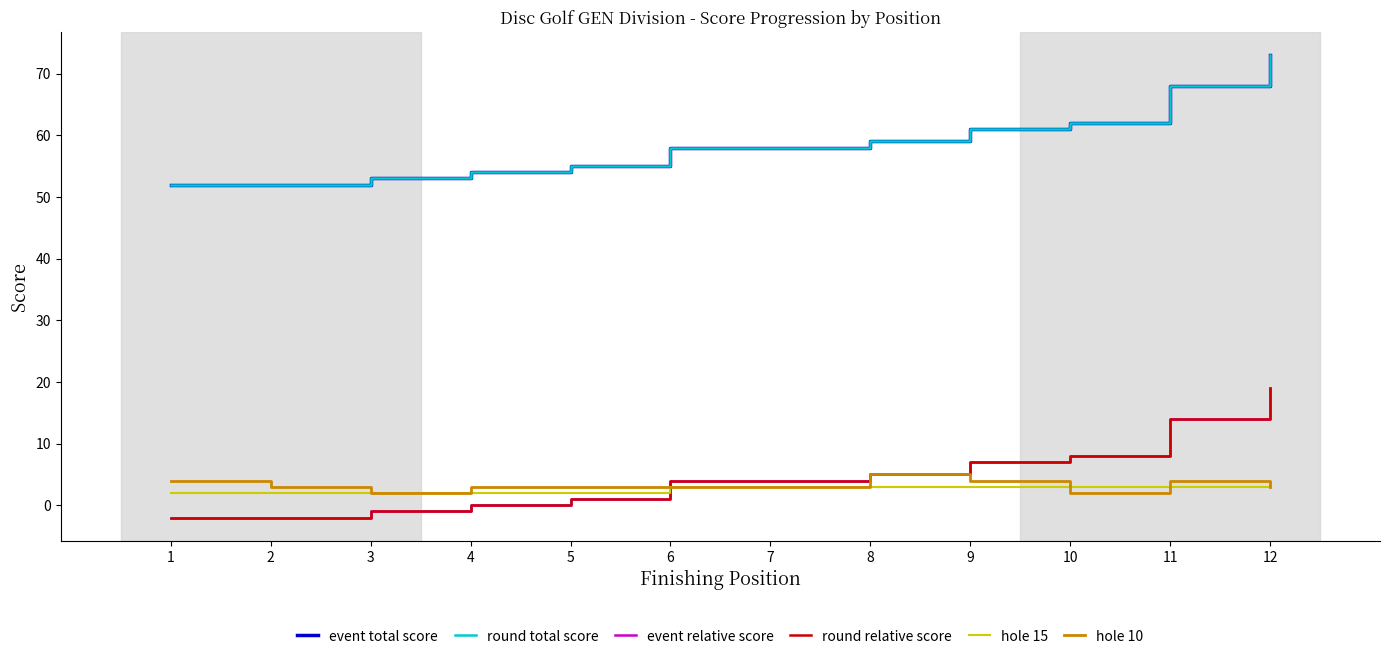

Does the chart have visible grid lines?

No